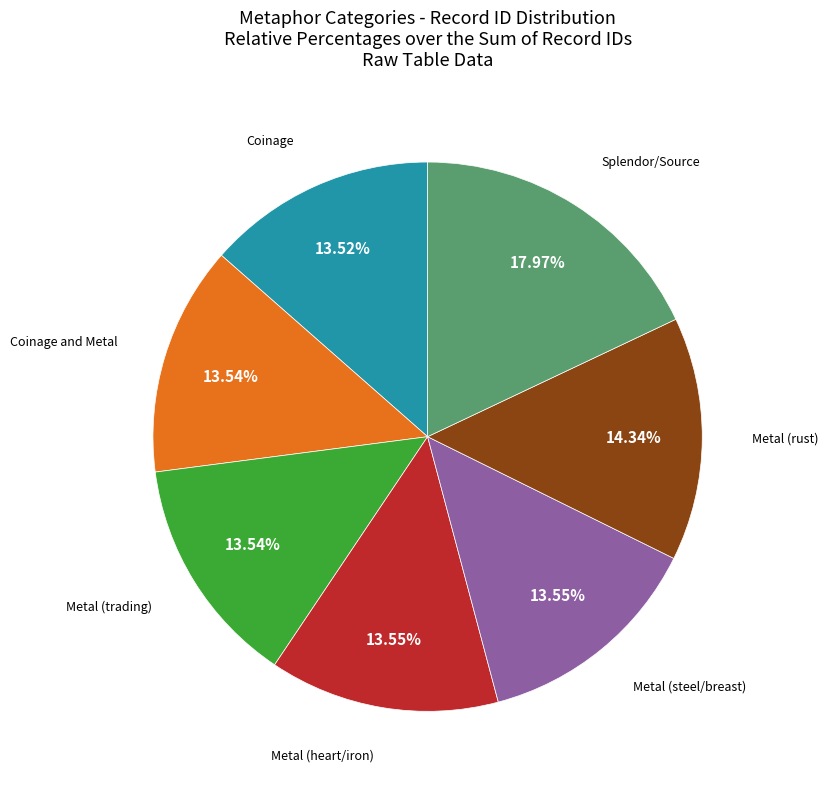

Is there a majority slice in this chart?

No